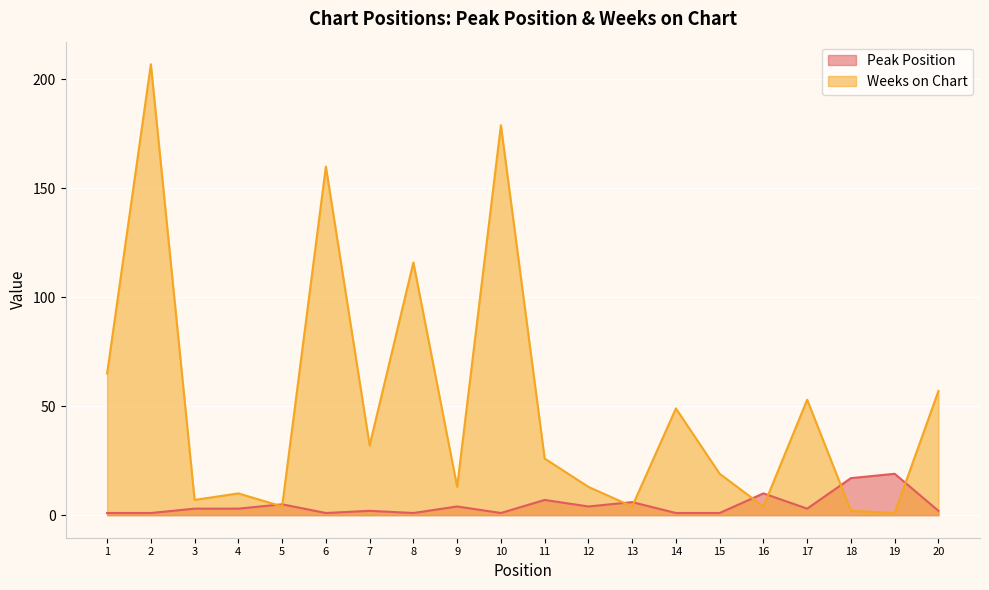

What is the value of the Peak Position point at the 3rd from the left?

3